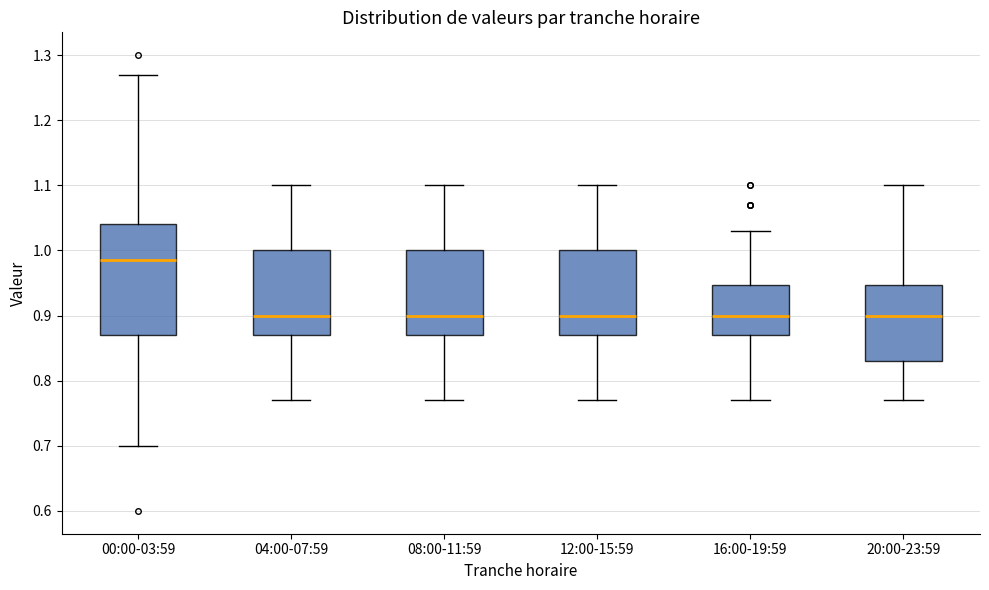

Reading left to right, transcribe this box plot: for each box, give where its median line is, the range the box spans, and where its two whiskers end, as read against the y-axis. The values are not printed on the chart, so give them approximately, as read against the axis.

00:00-03:59: median 0.99, box 0.87 to 1.04, whiskers 0.70 to 1.27
04:00-07:59: median 0.90, box 0.87 to 1.00, whiskers 0.77 to 1.10
08:00-11:59: median 0.90, box 0.87 to 1.00, whiskers 0.77 to 1.10
12:00-15:59: median 0.90, box 0.87 to 1.00, whiskers 0.77 to 1.10
16:00-19:59: median 0.90, box 0.87 to 0.95, whiskers 0.77 to 1.03
20:00-23:59: median 0.90, box 0.83 to 0.95, whiskers 0.77 to 1.10